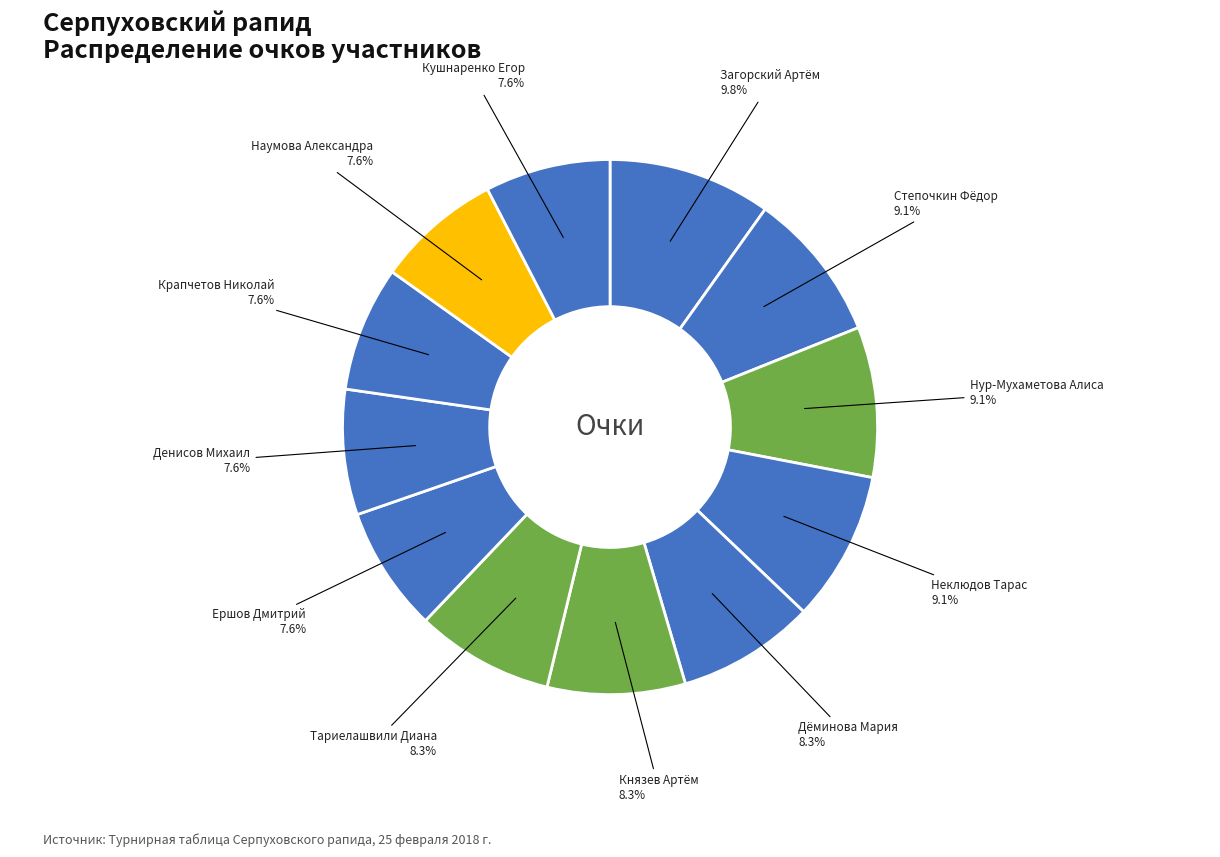

What is the largest slice in the pie chart?

Загорский Артём